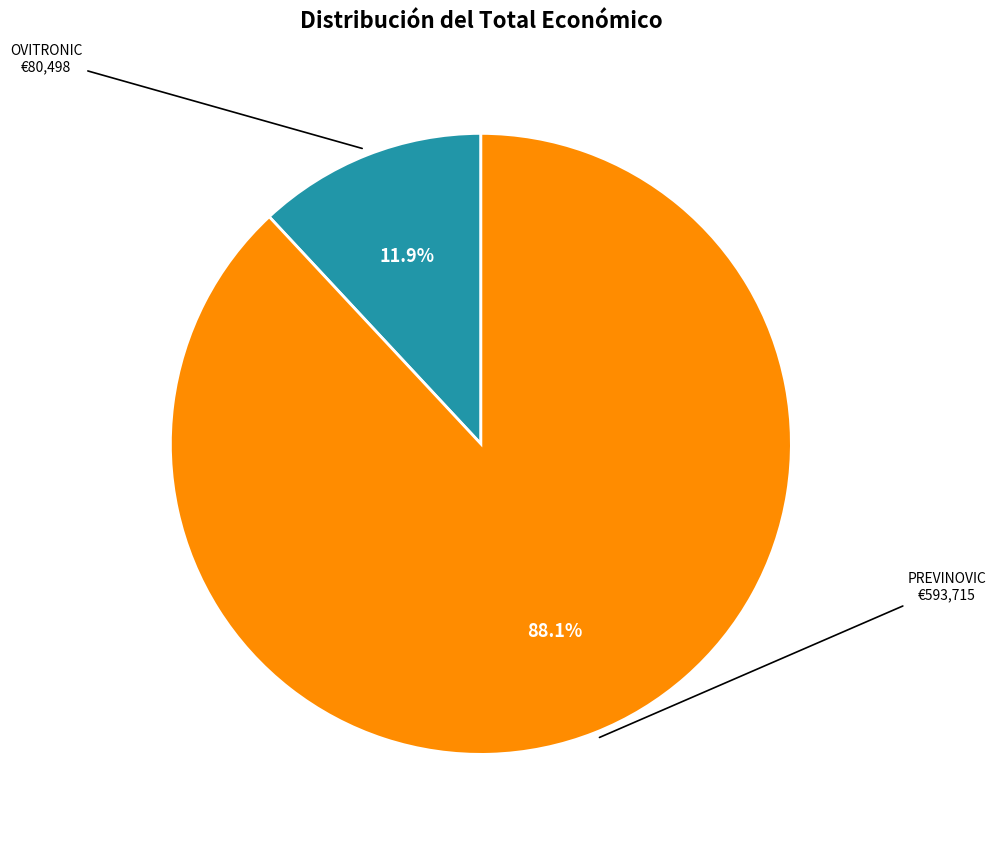

Is there any slice that represents more than half of the pie?

Yes